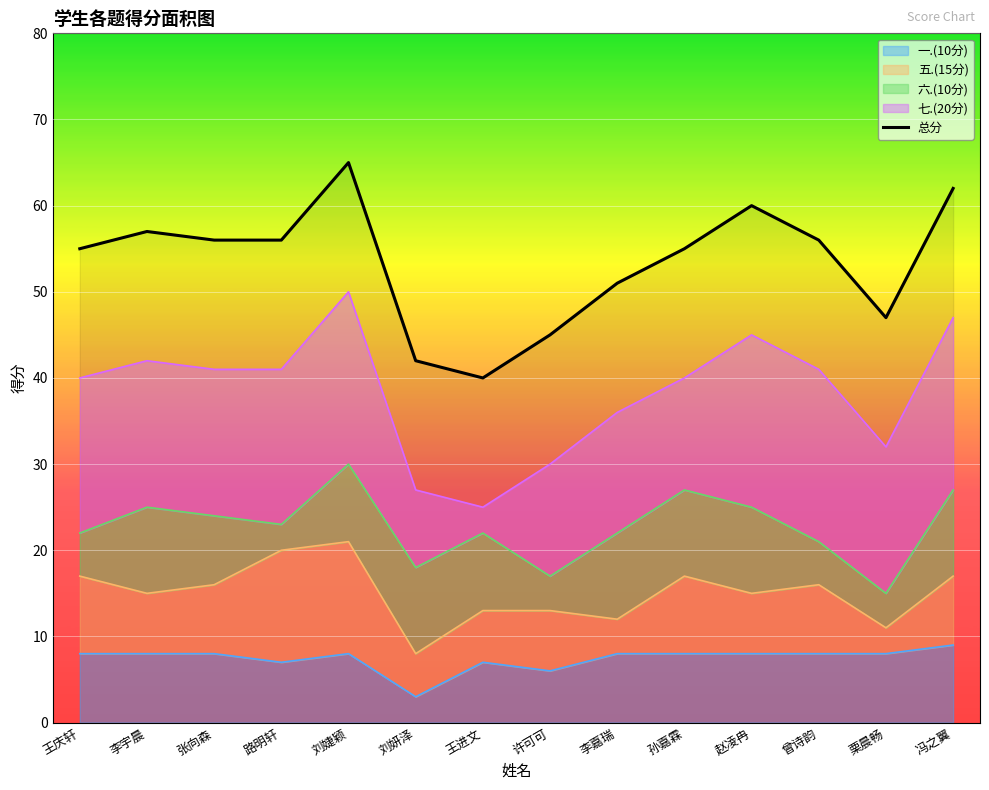

What is the change in value from 李宇晨 to 曾诗韵?

-1